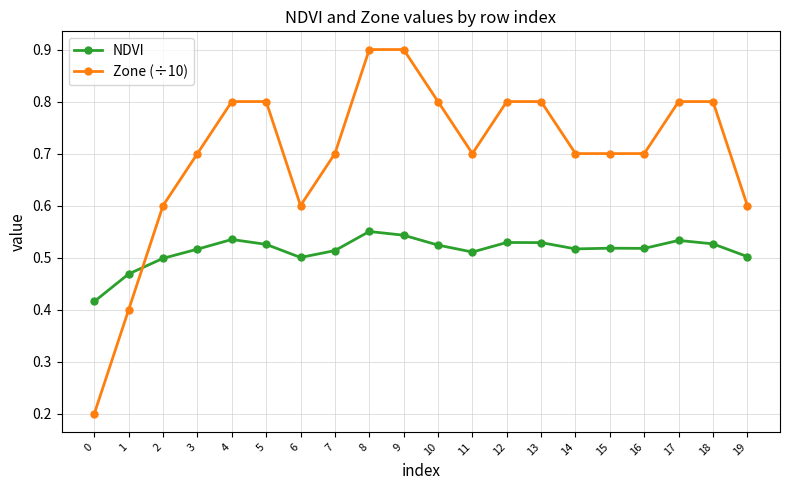

What is the maximum value shown in the chart?

0.9